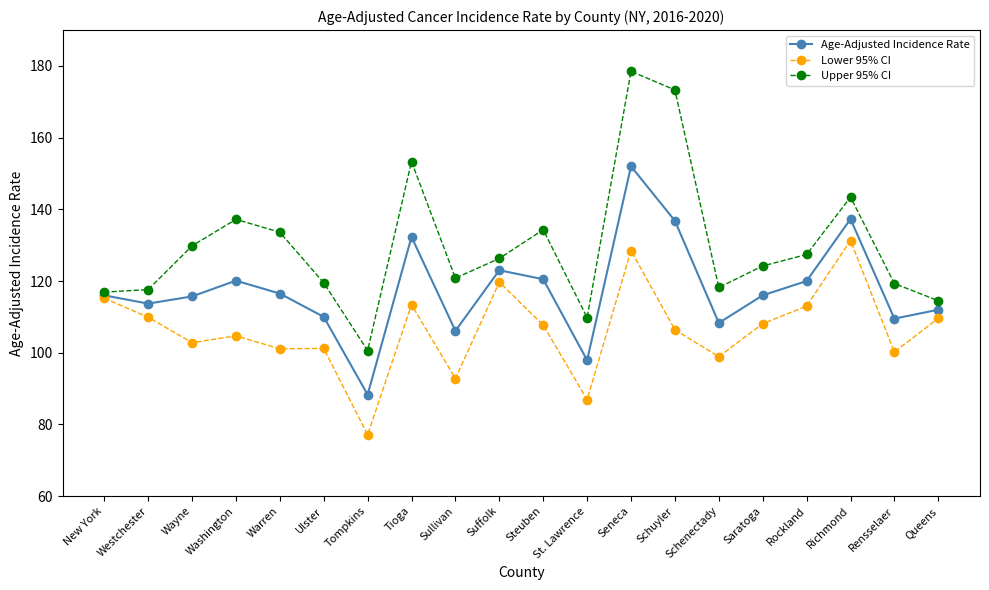

Which series has the largest range (max minus min)?

Upper 95% CI